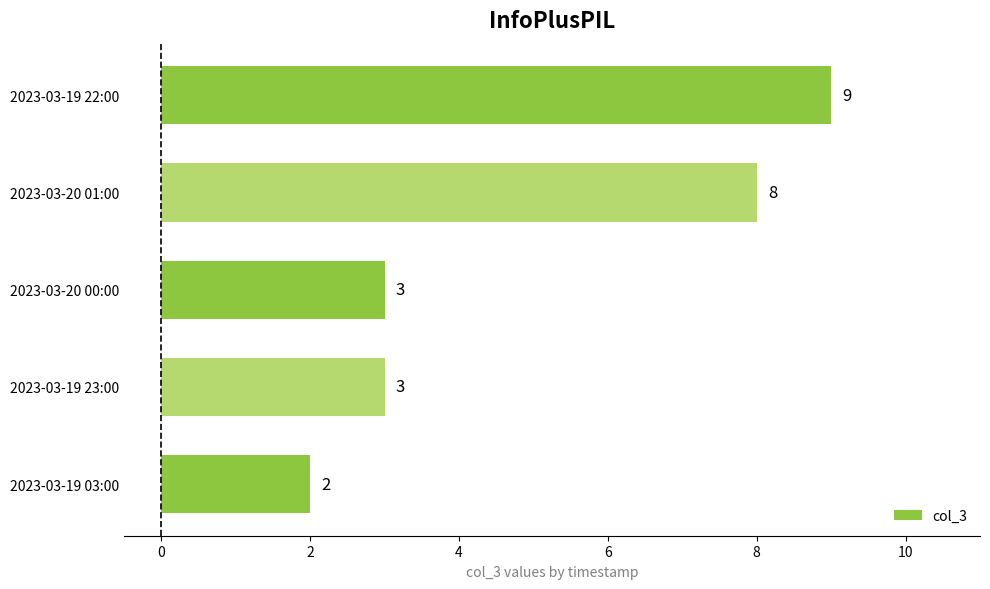

Read the value at 2023-03-19 23:00.

3